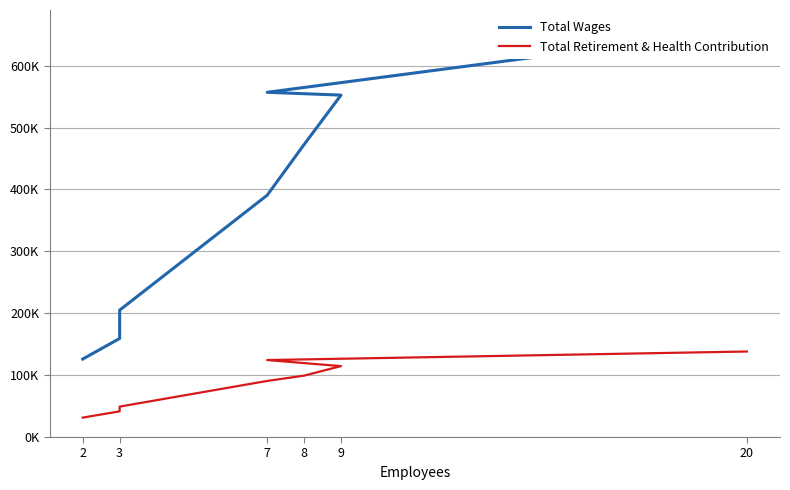

True or false: Total Retirement & Health Contribution has a value of 73039 at 3.

False